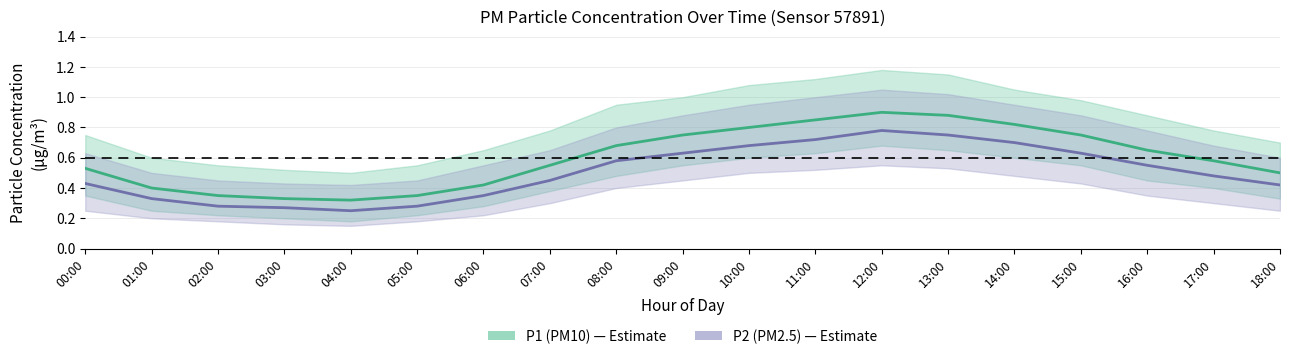

Reading left to right, what are all the values shown in this chart?

P1 (PM10): 0.5	0.4	0.3	0.3	0.3	0.3	0.4	0.6	0.7	0.8	0.8	0.8	0.9	0.9	0.8	0.8	0.7	0.6	0.5
P2 (PM2.5): 0.4	0.3	0.3	0.3	0.2	0.3	0.3	0.5	0.6	0.6	0.7	0.7	0.8	0.8	0.7	0.6	0.6	0.5	0.4